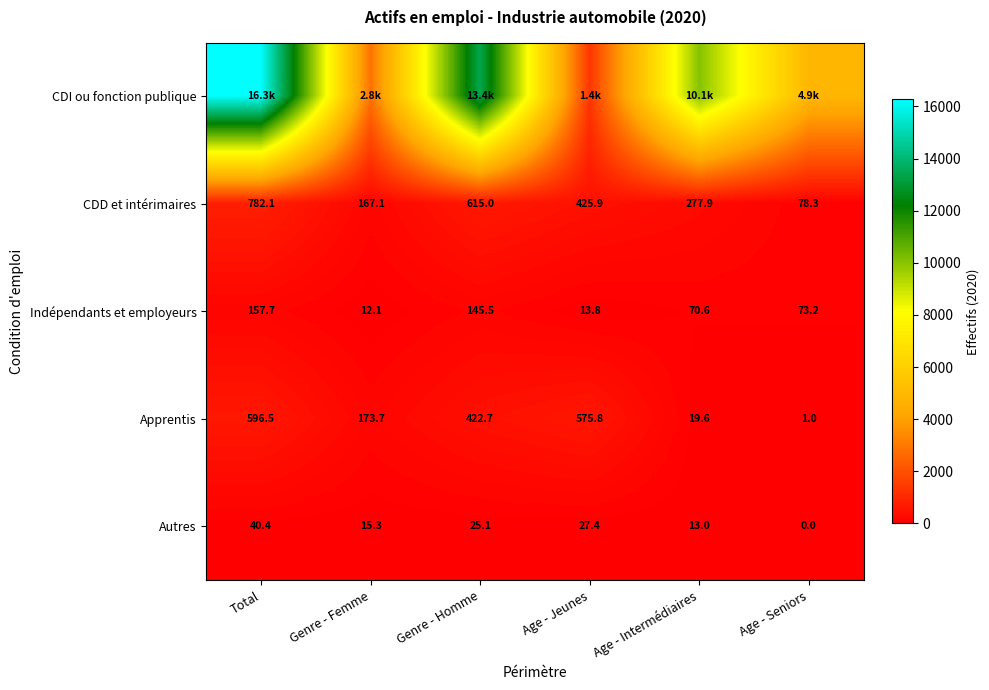

At which label is CDD et intérimaires closest to 430?

Age - Jeunes